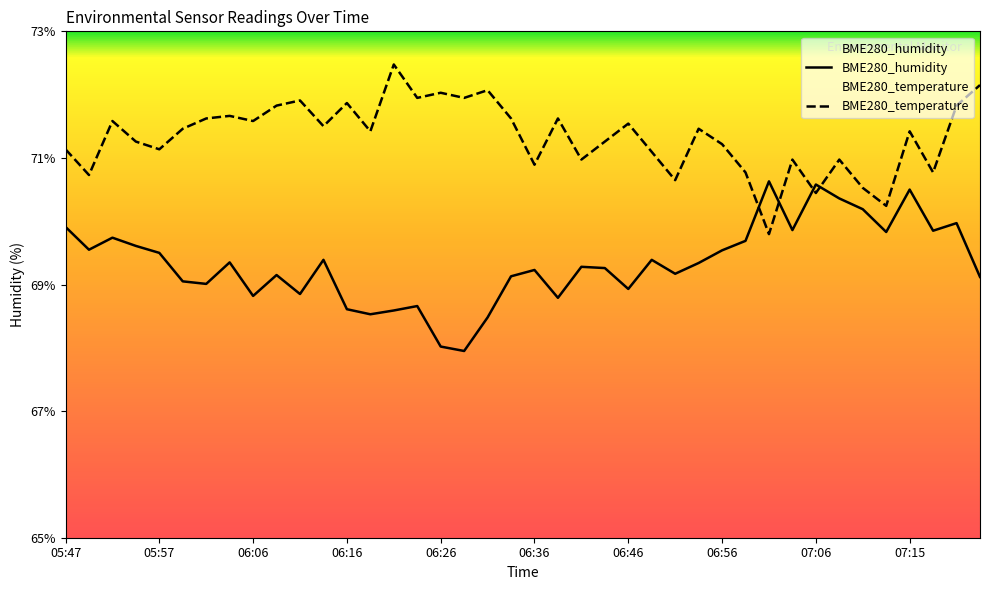

What is the total value across all series at 07:18?

140.6